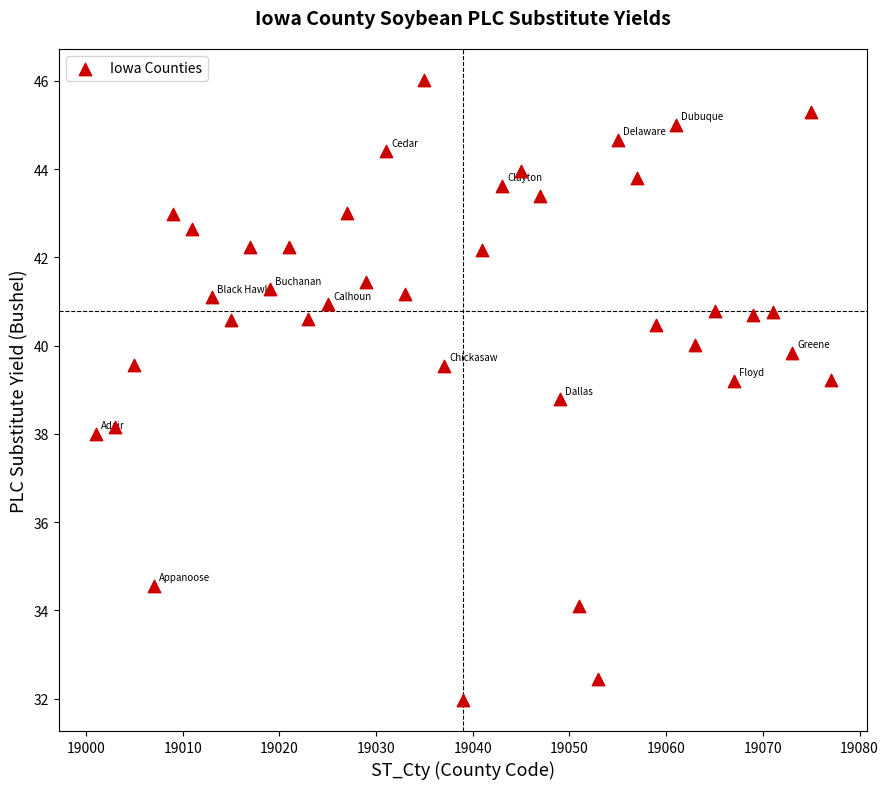

What is the range of X values (max minus min)?

76.0